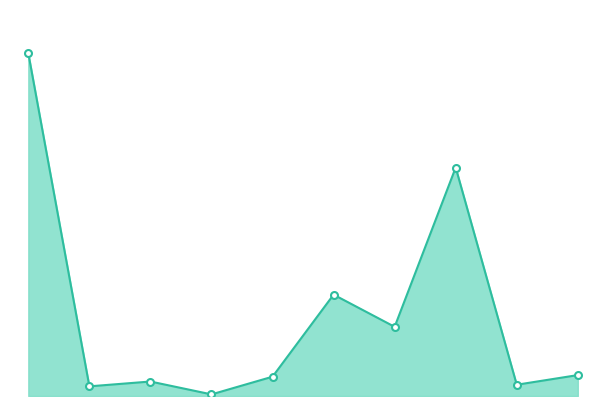

Does the chart display data point markers on the line(s)?

No